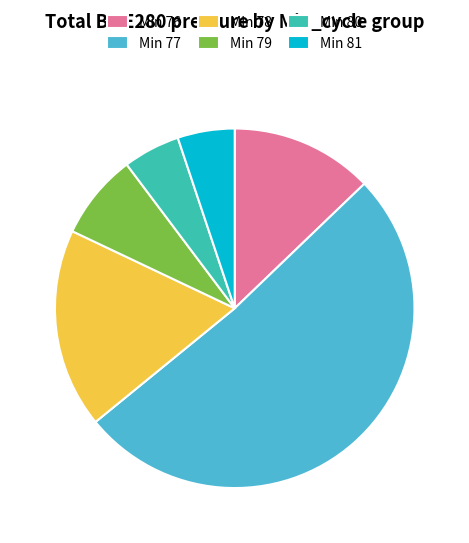

Is it true that Min 77 is 51% of the pie?

True